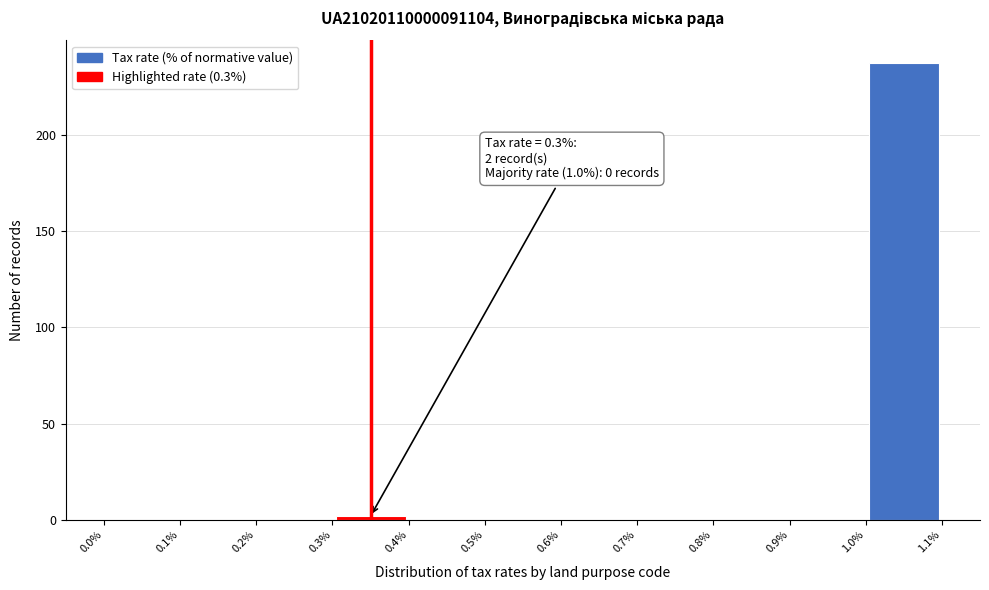

Over which range of the x-axis is the bar tallest?

1.0% to 1.1%